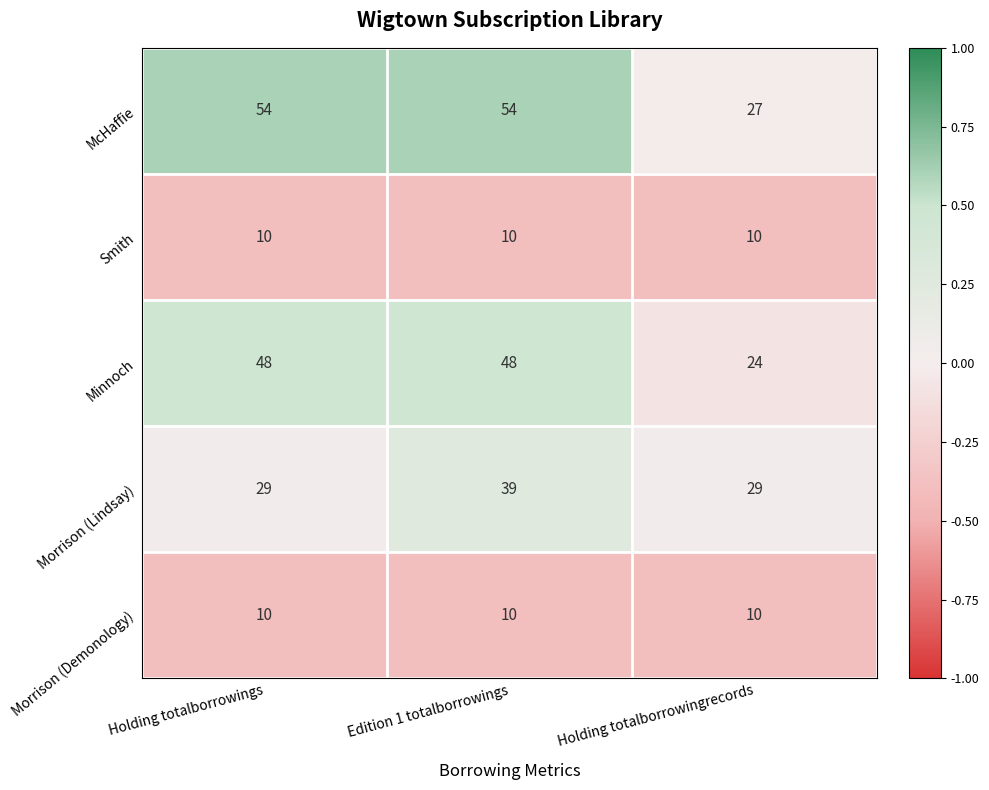

How many distinct data groups are displayed?

5